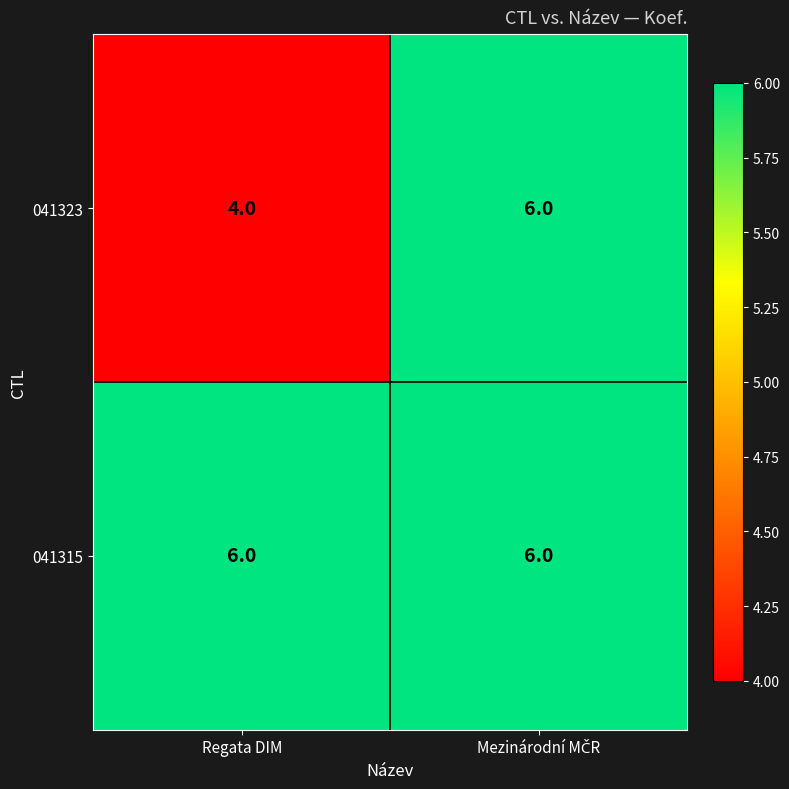

At Regata DIM, list the series in order from smallest to largest.

041323, 041315